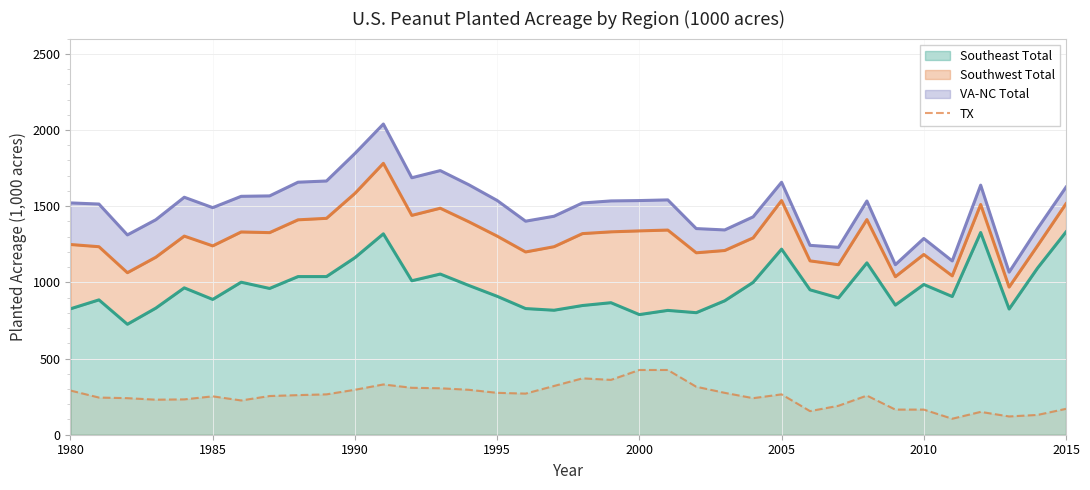

How many points are higher than both their immediate neighbors (excluding endpoints)?

6